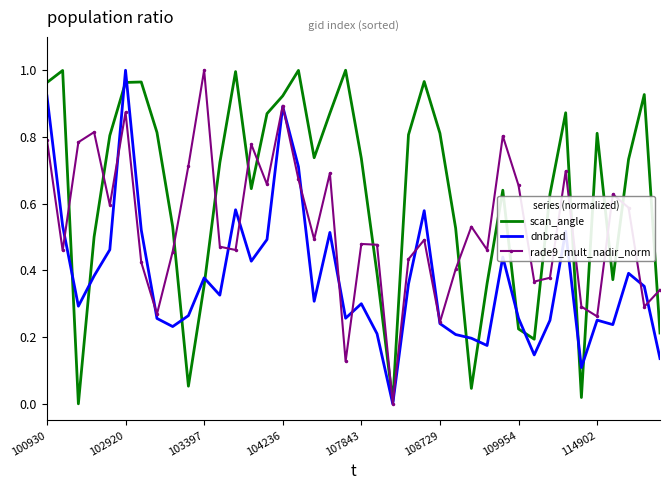

Rank the series by their average value, from lowest to highest.

dnbrad, rade9_mult_nadir_norm, scan_angle